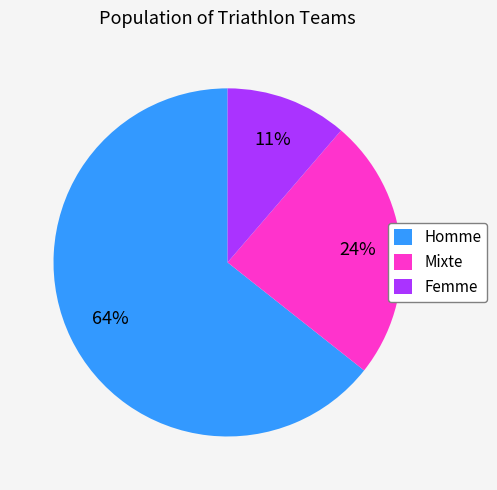

To the nearest percent, what is the difference between the Homme and Mixte slice percentages?

40%